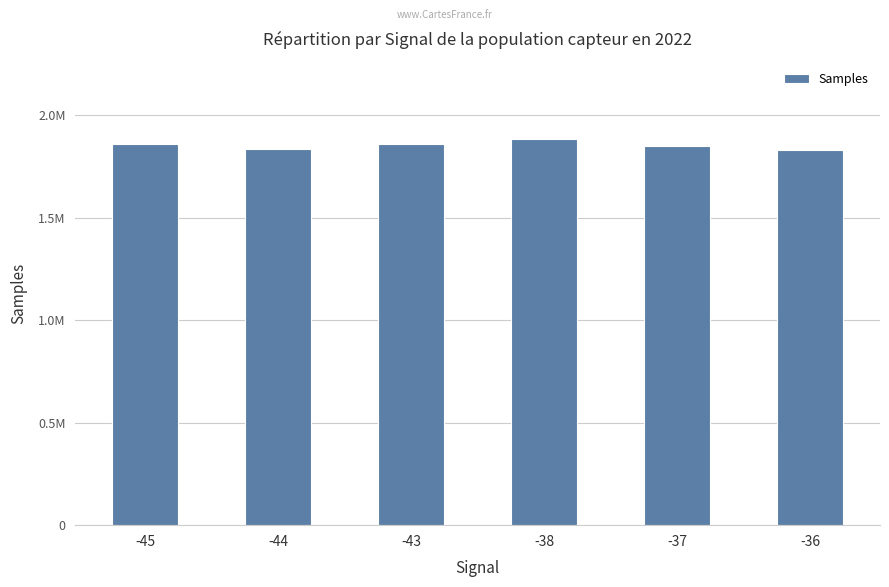

At which label is the value closest to 1857091?

-43